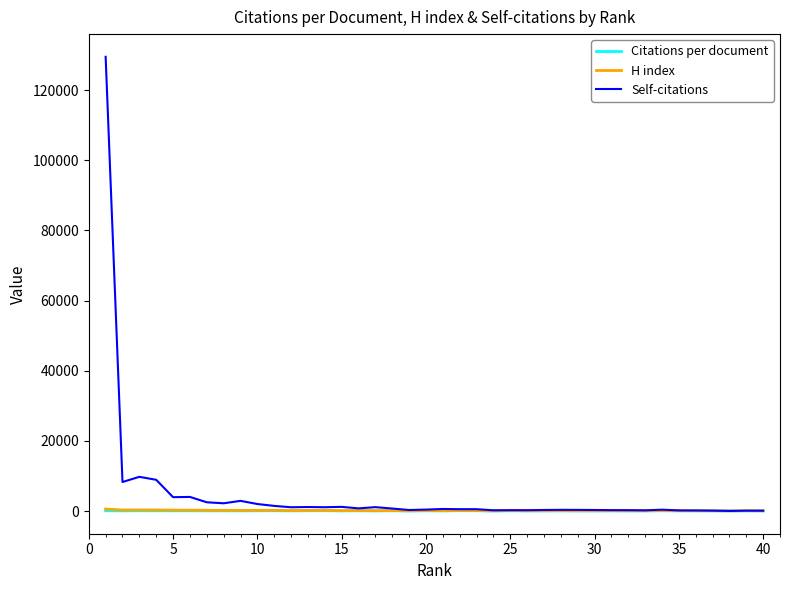

What is the highest value of the Self-citations series?

129522.0